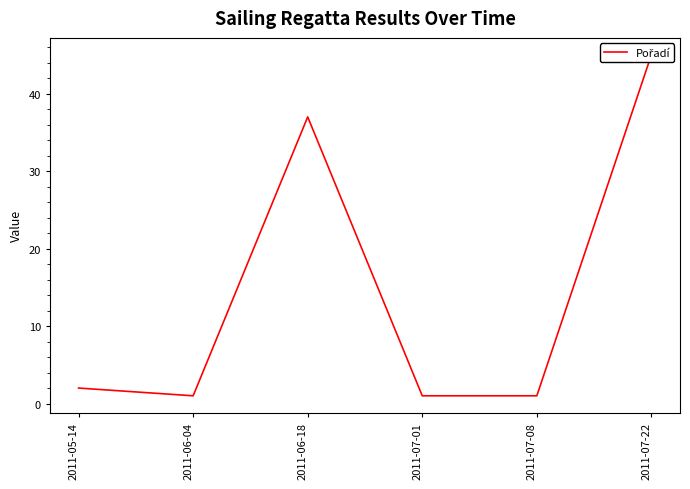

How many lines are shown in the chart?

1